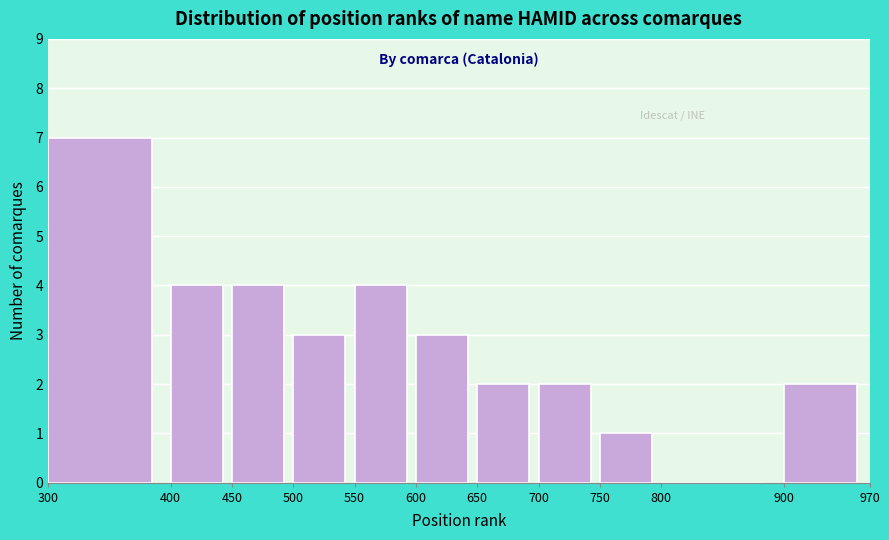

Which range on the x-axis has the tallest bar?

300 to 400